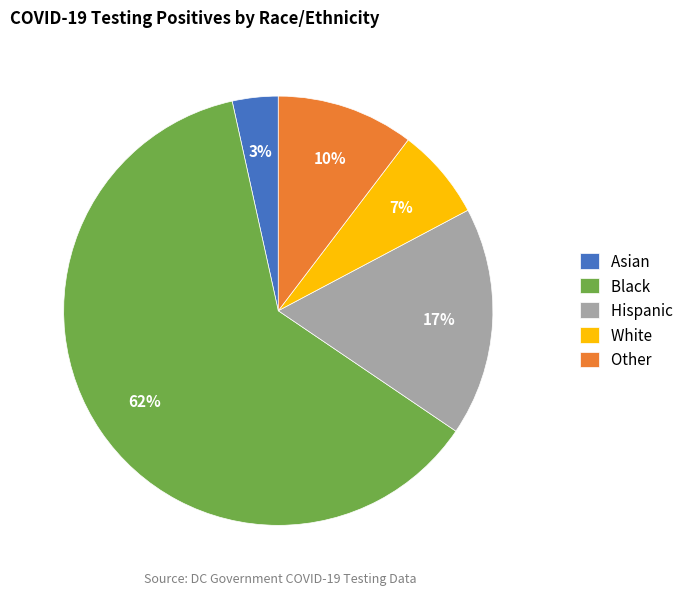

Rank the categories by value from lowest to highest.

Asian, White, Other, Hispanic, Black